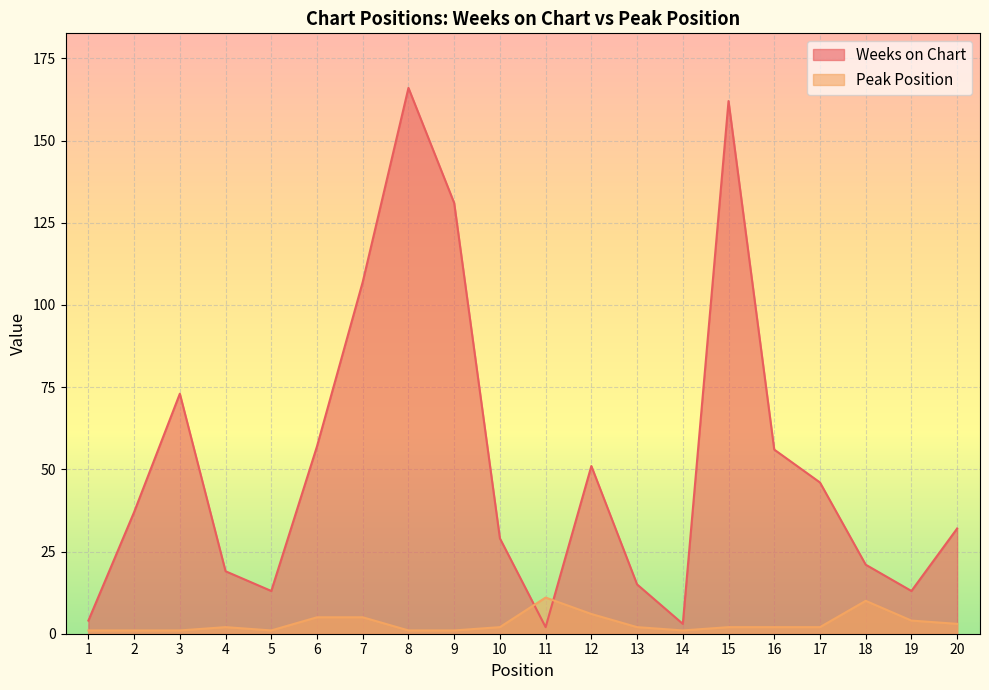

After their last crossing, which series has the higher values: Peak Position or Weeks on Chart?

Weeks on Chart